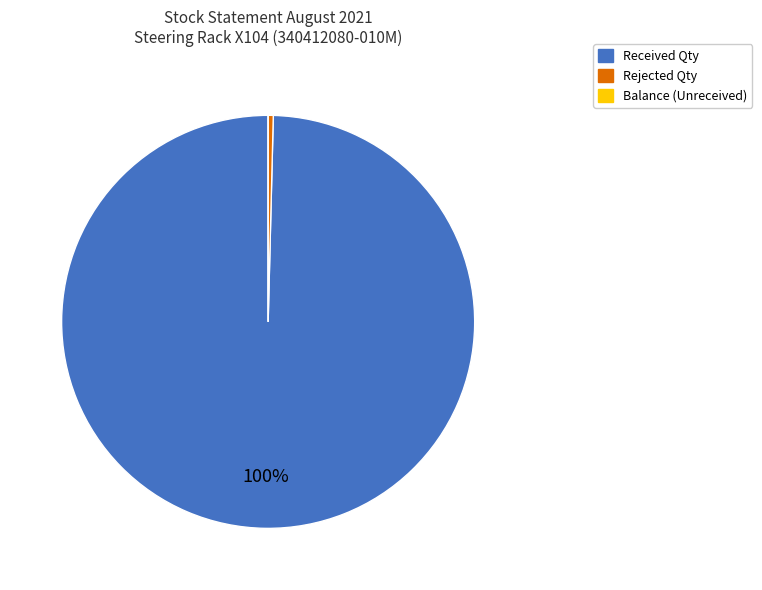

To the nearest percent, what is the difference between the largest and smallest slice percentages?

100%